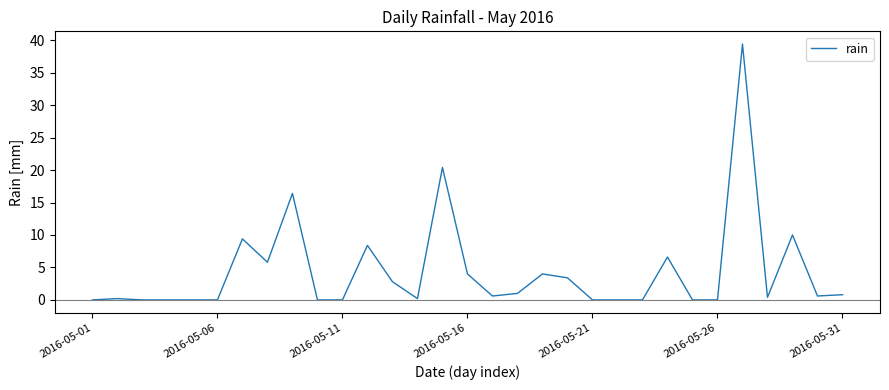

What is the maximum value shown in the chart?

39.4